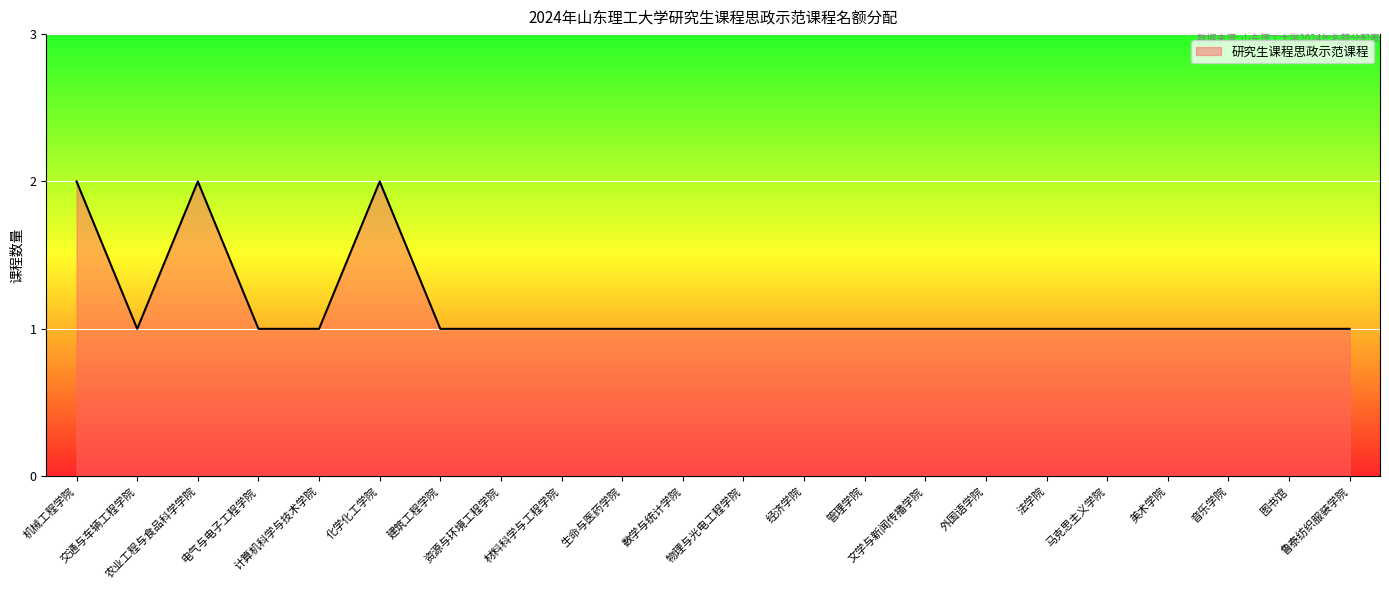

Does the chart display data point markers on the line(s)?

No